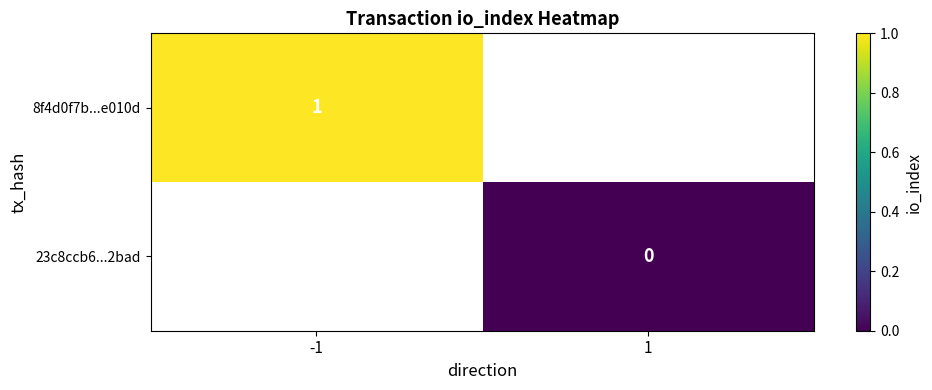

Is the value of 23c8ccb6...2bad at 1 greater than the value of 8f4d0f7b...e010d at -1?

No